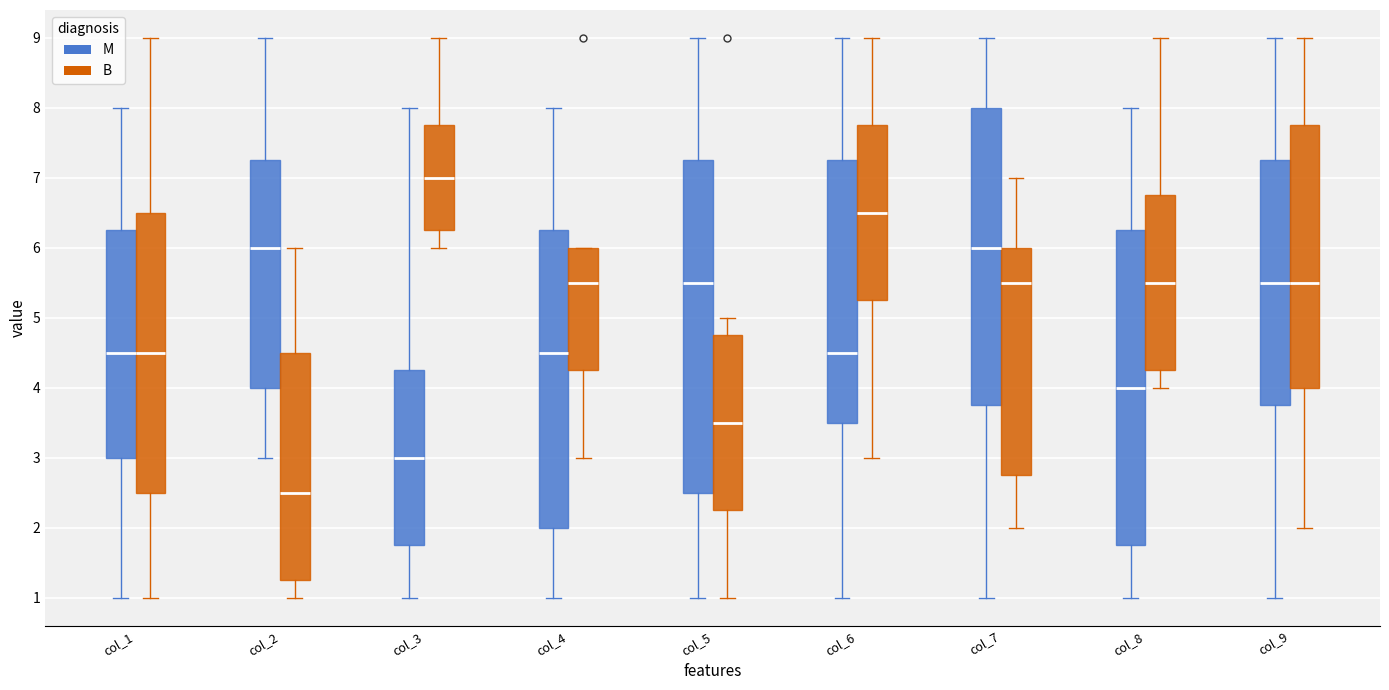

Reading left to right, read every box against the y-axis: the position of its median line, the range the box covers, and the ends of its whiskers. The values are not printed on the chart, so give them approximately, as read against the axis.

col_1 (M): median 4.5, box 3.0 to 6.3, whiskers 1.0 to 8.0
col_1 (B): median 4.5, box 2.5 to 6.5, whiskers 1.0 to 9.0
col_2 (M): median 6.0, box 4.0 to 7.3, whiskers 3.0 to 9.0
col_2 (B): median 2.5, box 1.3 to 4.5, whiskers 1.0 to 6.0
col_3 (M): median 3.0, box 1.8 to 4.3, whiskers 1.0 to 8.0
col_3 (B): median 7.0, box 6.3 to 7.8, whiskers 6.0 to 9.0
col_4 (M): median 4.5, box 2.0 to 6.3, whiskers 1.0 to 8.0
col_4 (B): median 5.5, box 4.3 to 6.0, whiskers 3.0 to 6.0
col_5 (M): median 5.5, box 2.5 to 7.3, whiskers 1.0 to 9.0
col_5 (B): median 3.5, box 2.3 to 4.8, whiskers 1.0 to 5.0
col_6 (M): median 4.5, box 3.5 to 7.3, whiskers 1.0 to 9.0
col_6 (B): median 6.5, box 5.3 to 7.8, whiskers 3.0 to 9.0
col_7 (M): median 6.0, box 3.8 to 8.0, whiskers 1.0 to 9.0
col_7 (B): median 5.5, box 2.8 to 6.0, whiskers 2.0 to 7.0
col_8 (M): median 4.0, box 1.8 to 6.3, whiskers 1.0 to 8.0
col_8 (B): median 5.5, box 4.3 to 6.8, whiskers 4.0 to 9.0
col_9 (M): median 5.5, box 3.8 to 7.3, whiskers 1.0 to 9.0
col_9 (B): median 5.5, box 4.0 to 7.8, whiskers 2.0 to 9.0